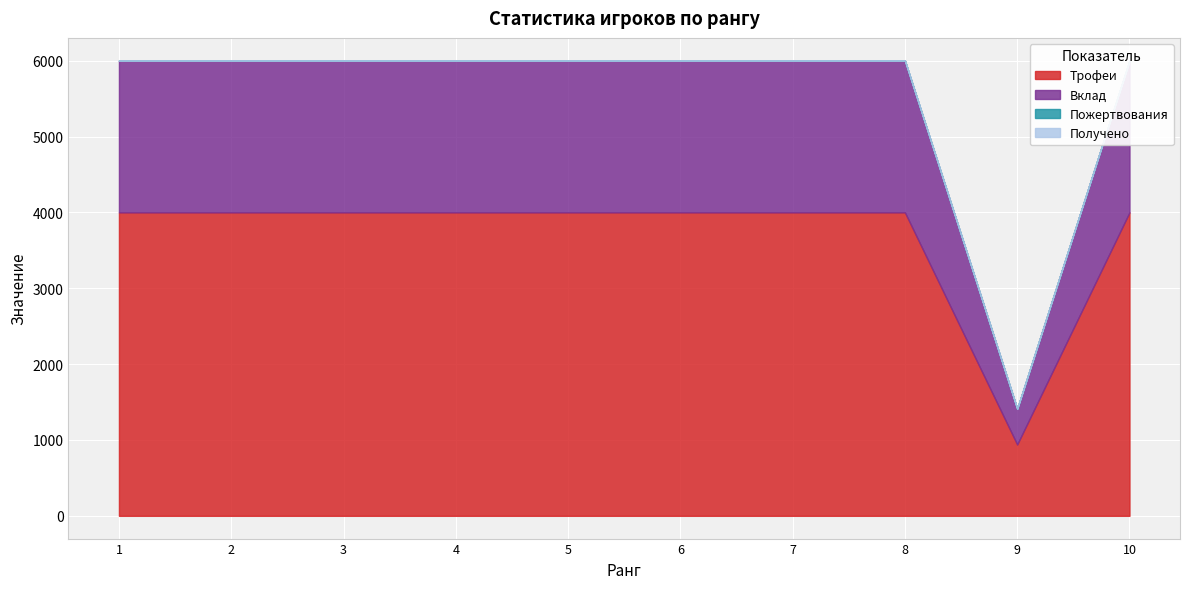

Reading left to right, what are all the values shown in this chart?

Трофеи: 4001	4001	4001	4001	4001	4001	4001	4001	941	4001
Вклад: 2000	2000	2000	2000	2000	2000	2000	2000	470	2000
Пожертвования: 0	0	0	0	0	0	0	0	0	0
Получено: 0	0	0	0	0	0	0	0	0	0